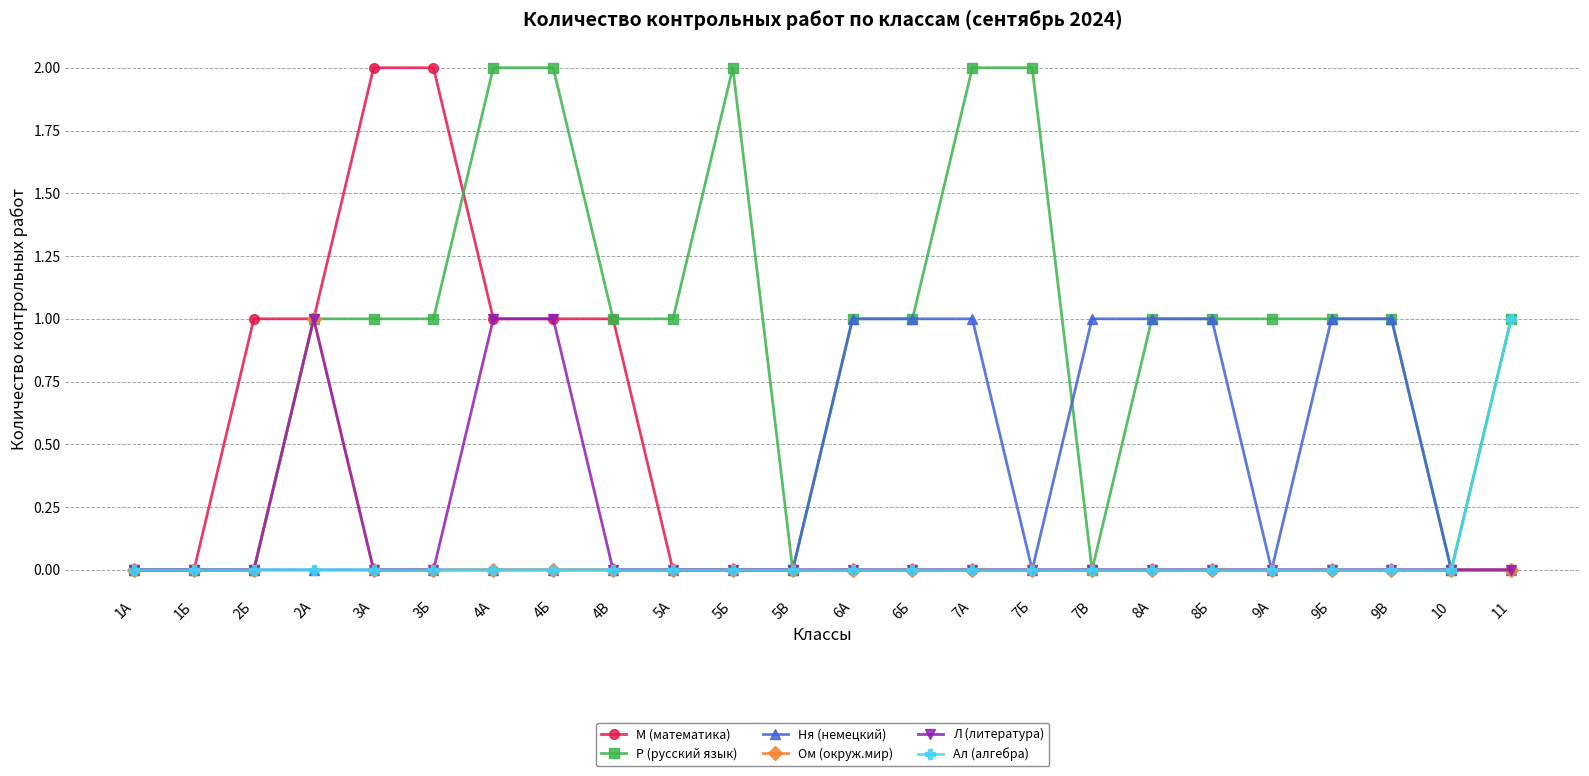

Which series has the largest total across all categories?

Р (русский язык)